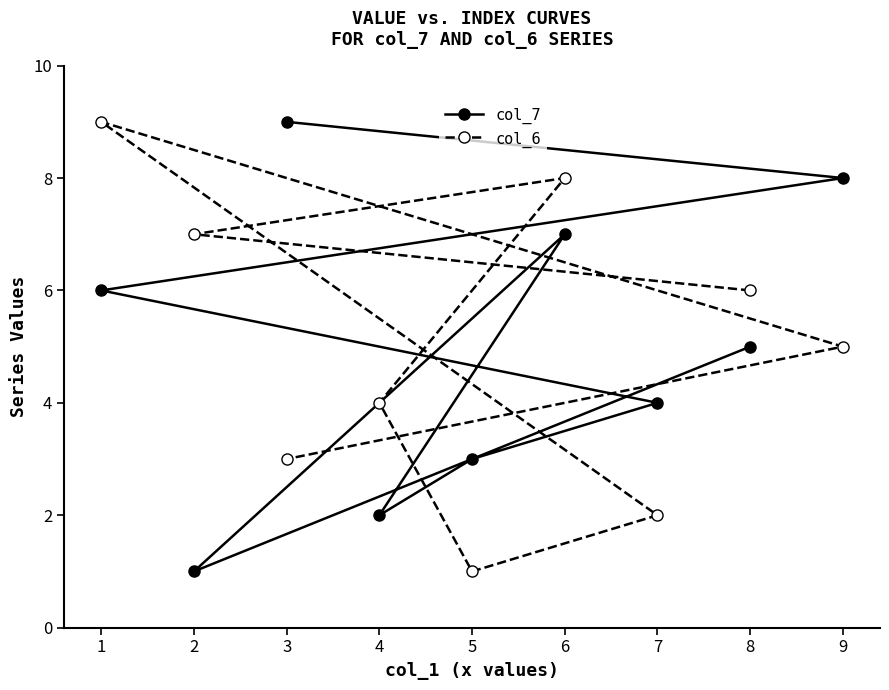

How many lines are shown in the chart?

2